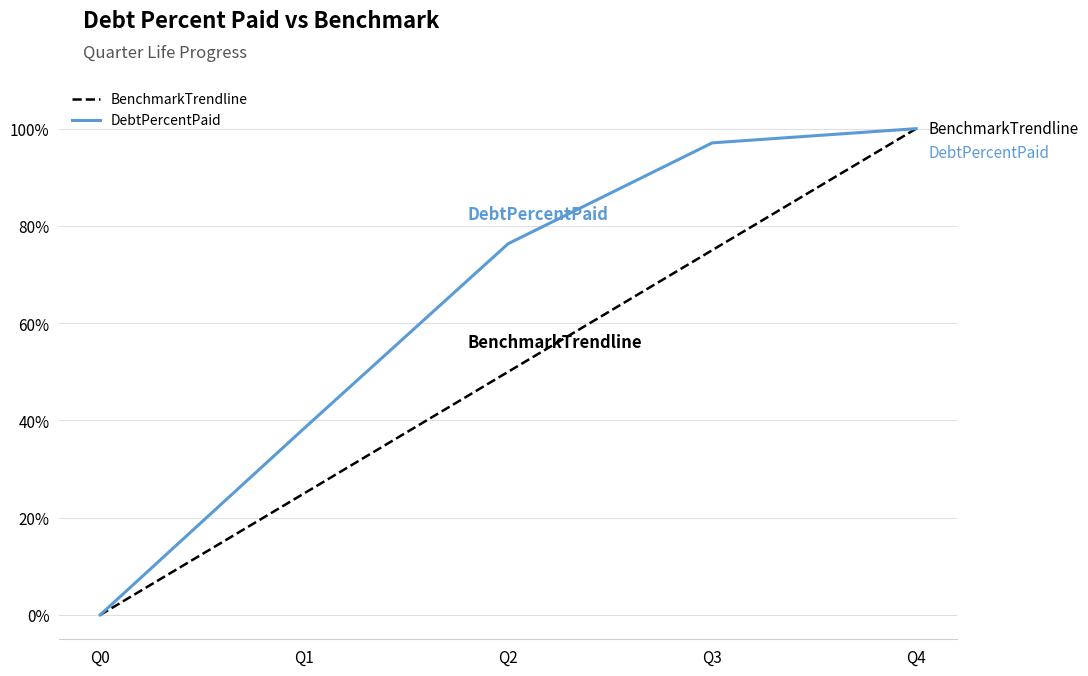

Rank the categories by DebtPercentPaid value from lowest to highest.

Q0, Q1, Q2, Q3, Q4